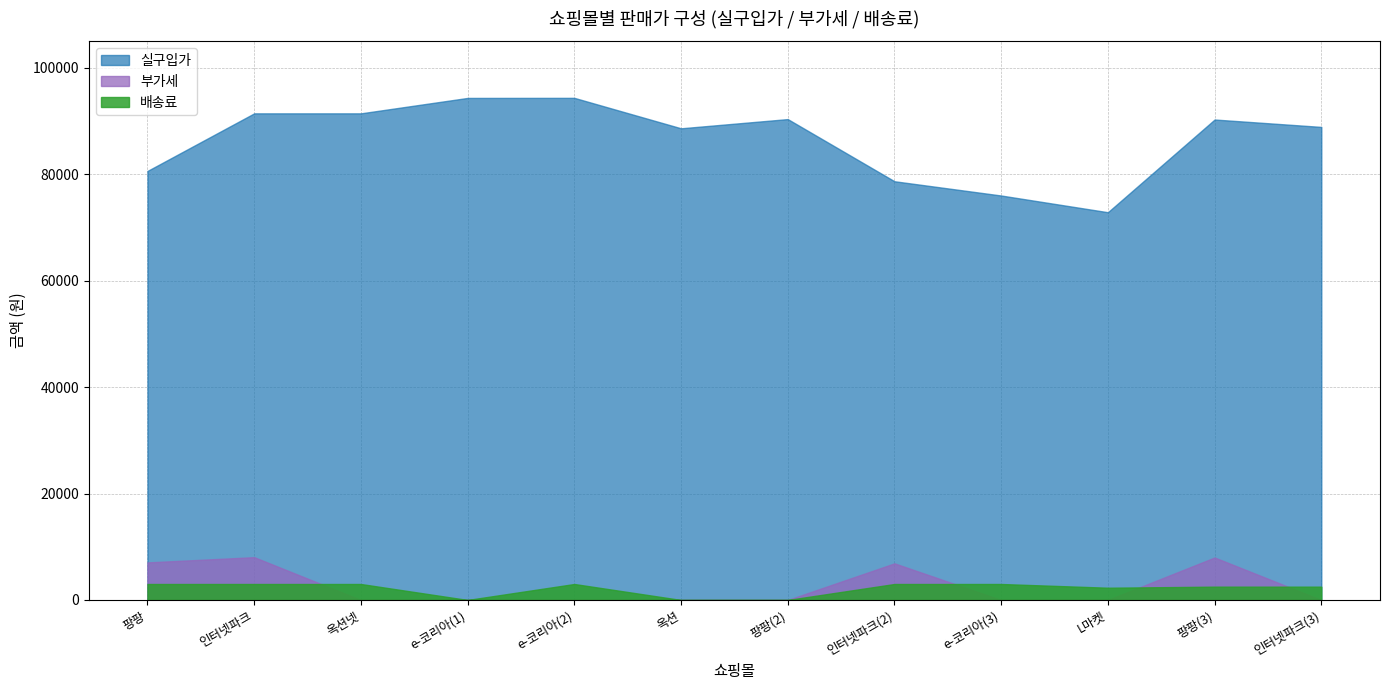

Reading left to right, what are all the values shown in this chart?

배송료: 3000	3000	3000	0	3000	0	0	3000	3000	2300	2500	2500
부가세: 7056	8040	0	0	0	0	0	6880	0	0	7980	0
실구입가: 80616	91440	91440	94336	94351	88630	90360	78680	76000	72860	90280	88890